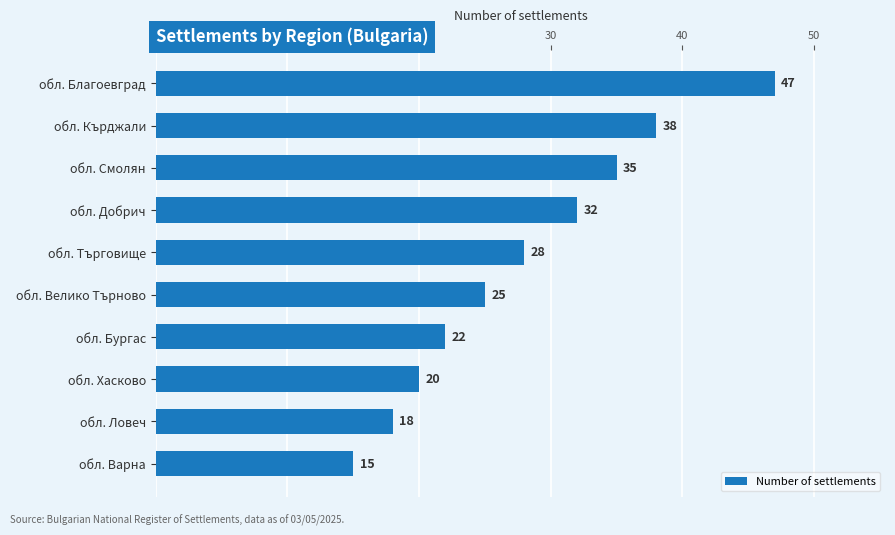

Rank the categories by value from lowest to highest.

обл. Варна, обл. Ловеч, обл. Хасково, обл. Бургас, обл. Велико Търново, обл. Търговище, обл. Добрич, обл. Смолян, обл. Кърджали, обл. Благоевград